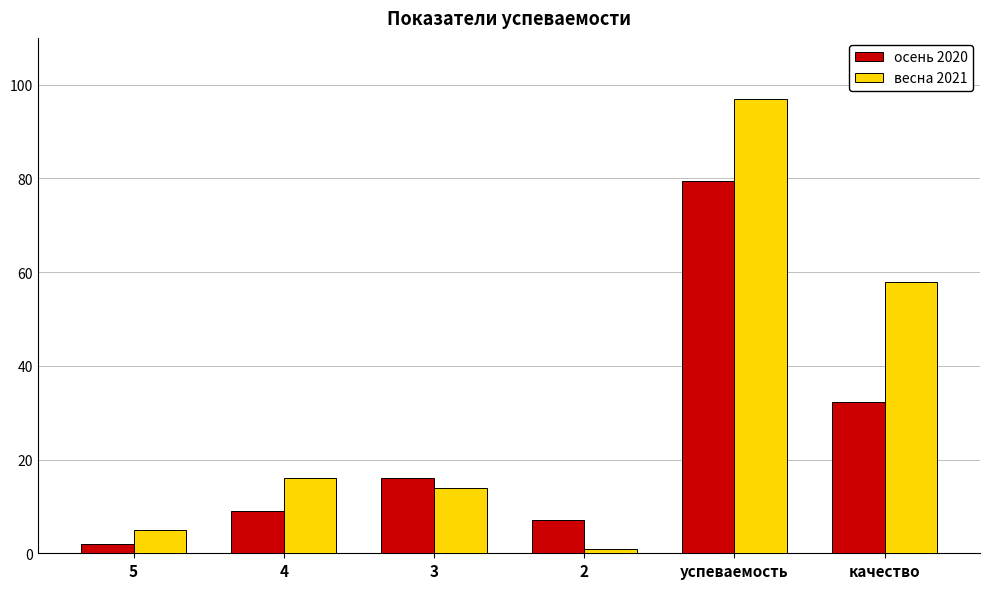

Rank the series by their average value, from lowest to highest.

осень 2020, весна 2021